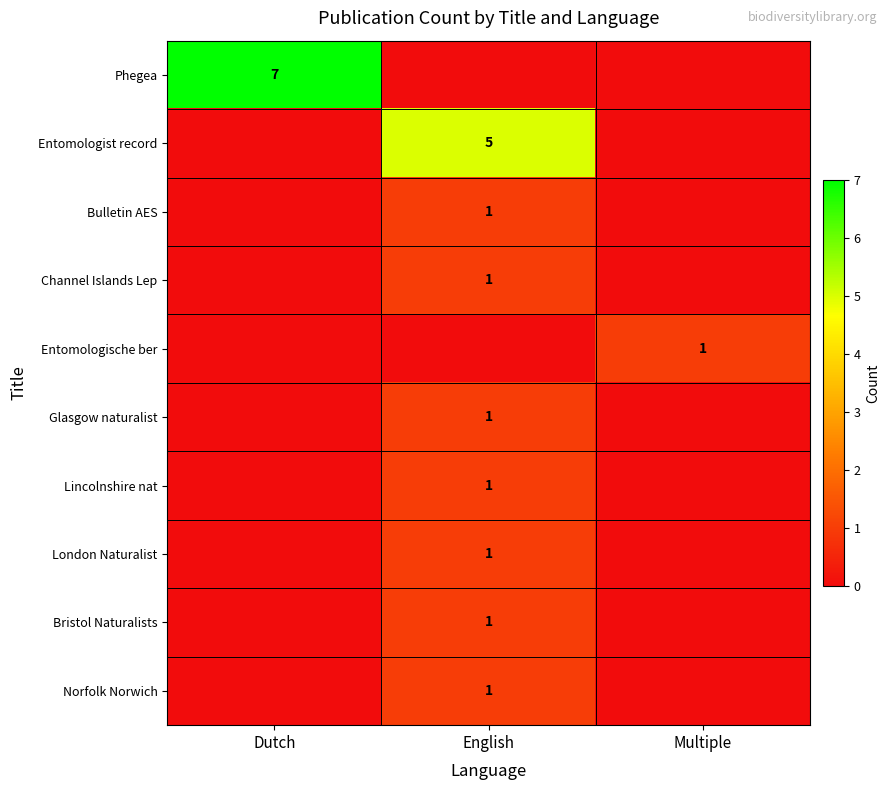

True or false: Entomologist record has a value of 5 at English.

True